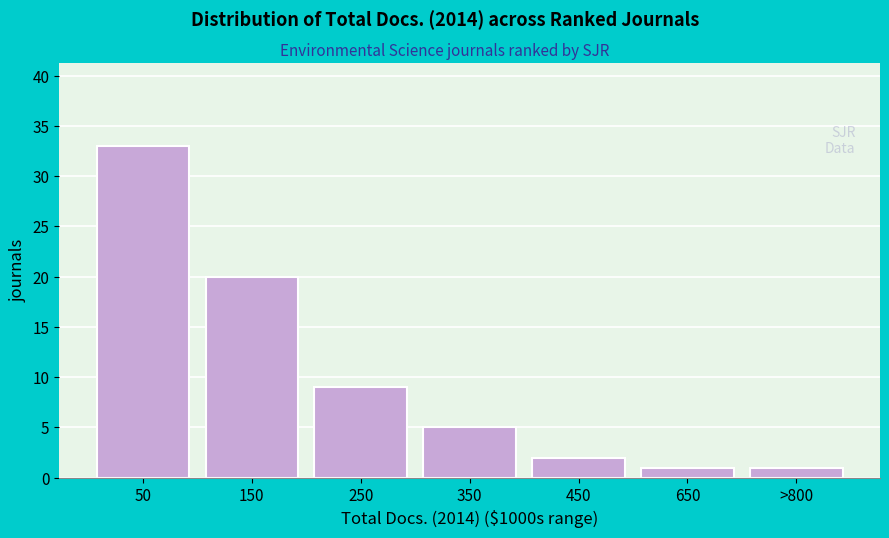

Reading right to left, list all the values displayed in this chart.

>800=1	650=1	450=2	350=5	250=9	150=20	50=33